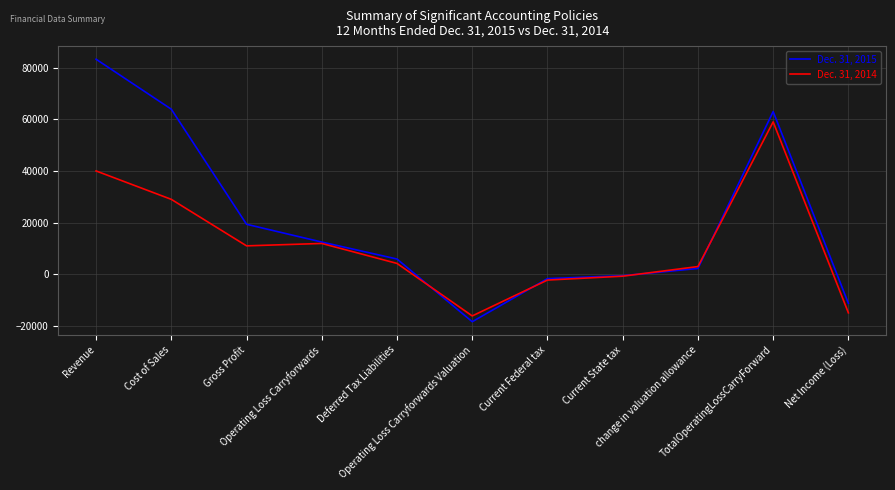

Which series has the largest range (max minus min)?

Dec. 31, 2015